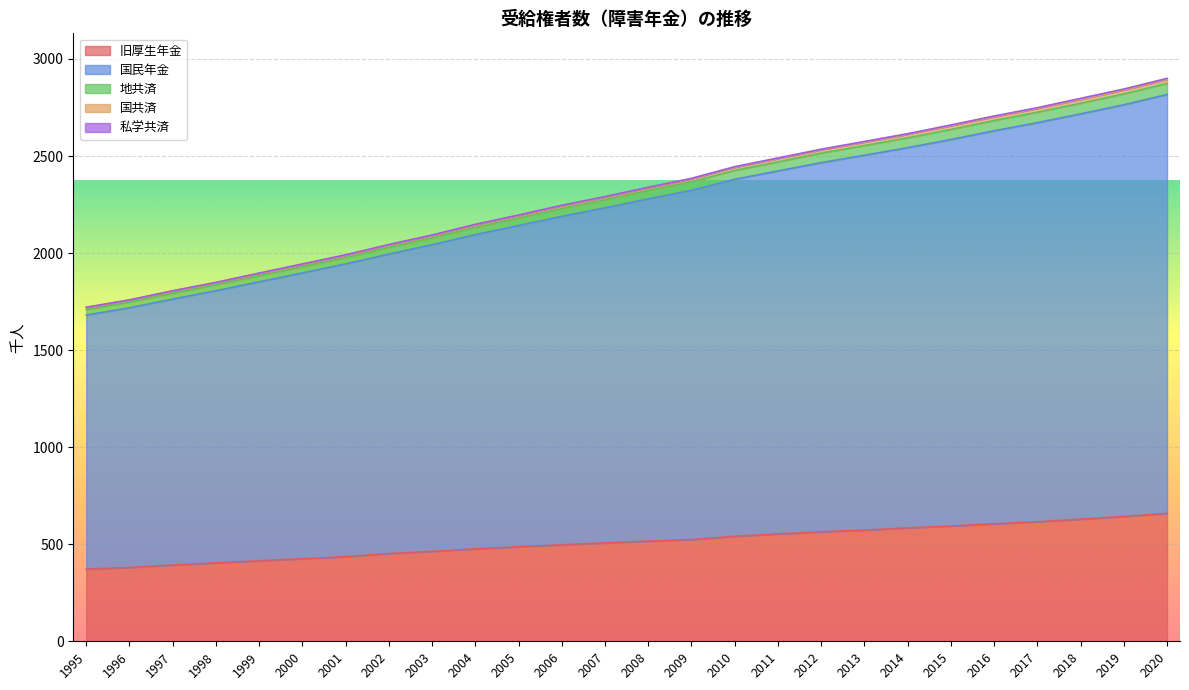

The value of 旧厚生年金 at 2000 is 425. True or false?

True